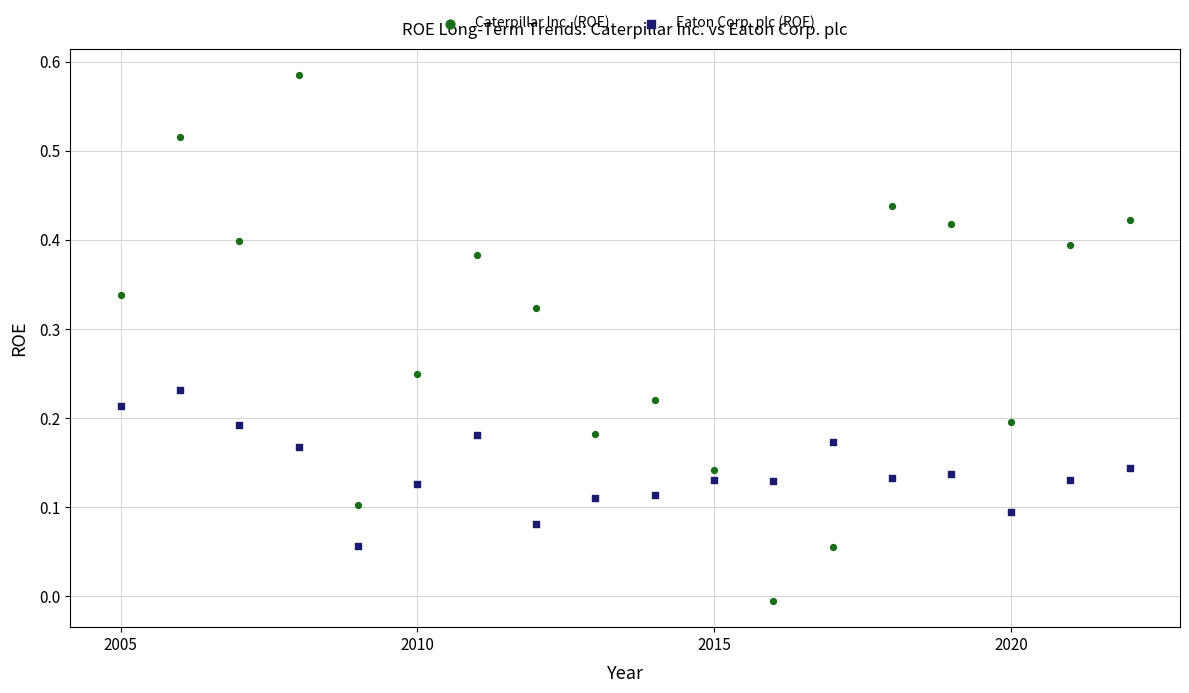

Which series contains the highest Y value?

Caterpillar Inc. (ROE)